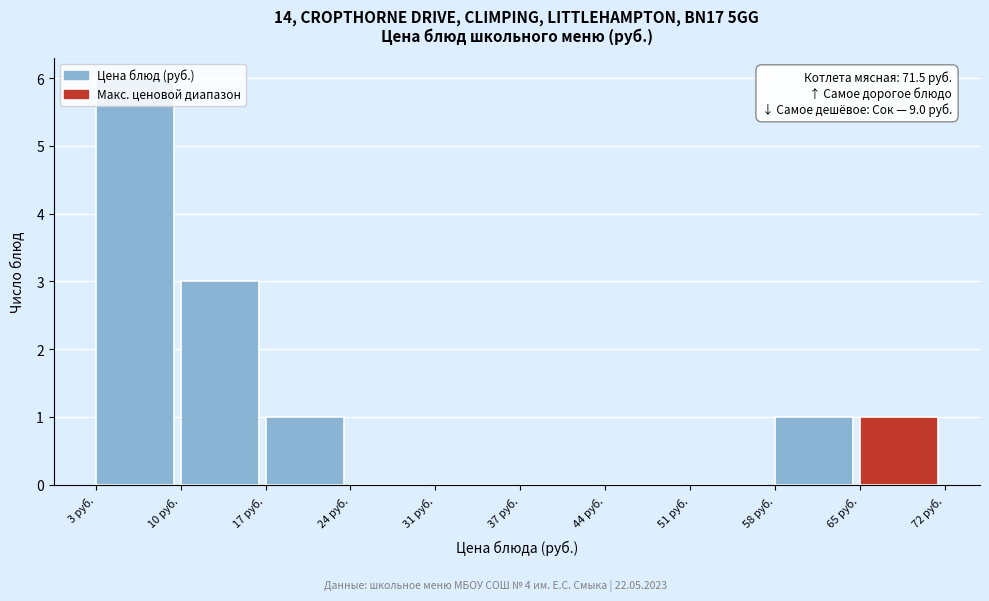

Over which range of the x-axis is the bar tallest?

3 to 10